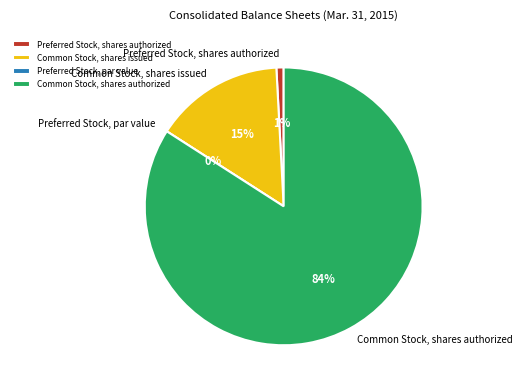

Which slice is the largest?

Common Stock, shares authorized